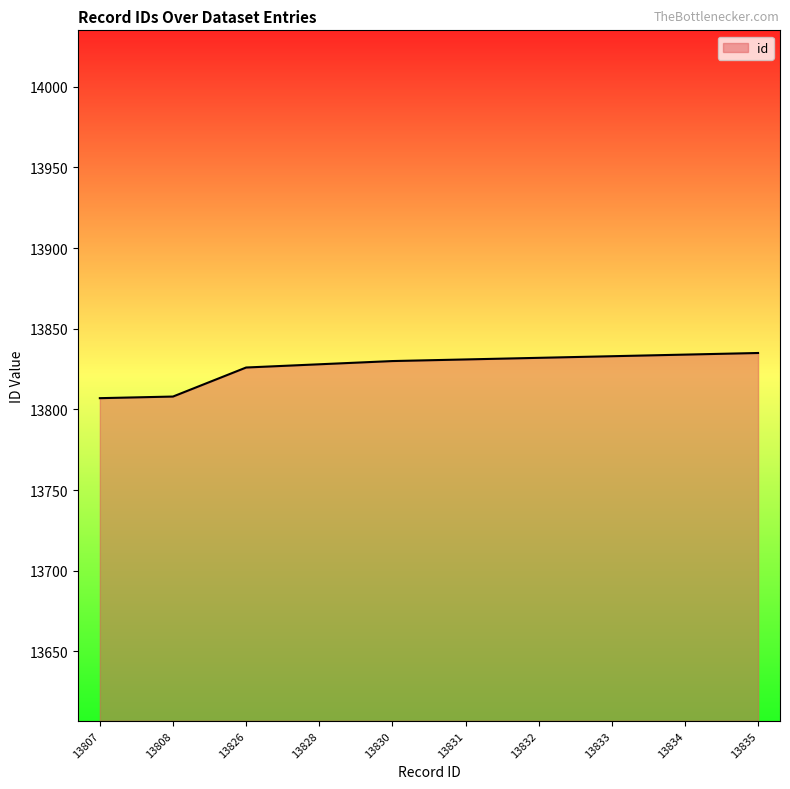

Does the chart display data point markers on the line(s)?

No